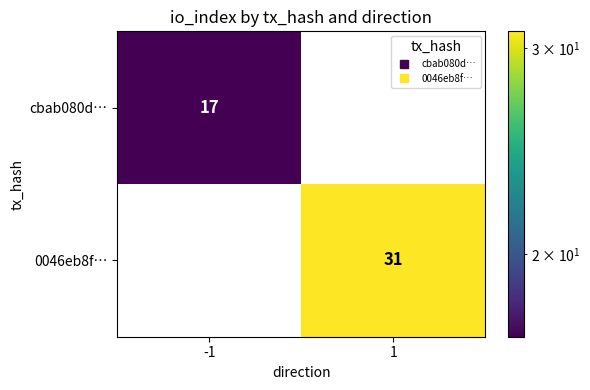

Rank the series at 1 from lowest to highest value.

cbab080d…, 0046eb8f…